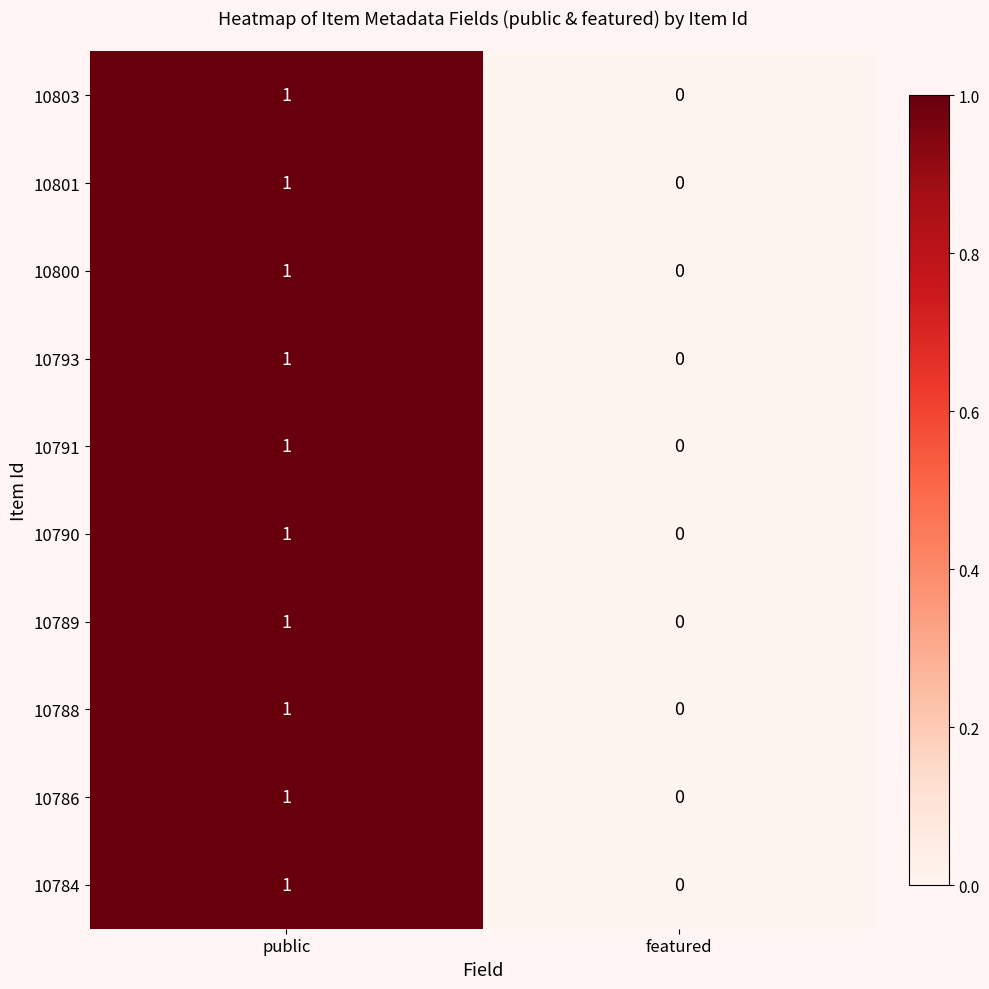

Is the value of 10788 at featured greater than the value of 10786 at public?

No